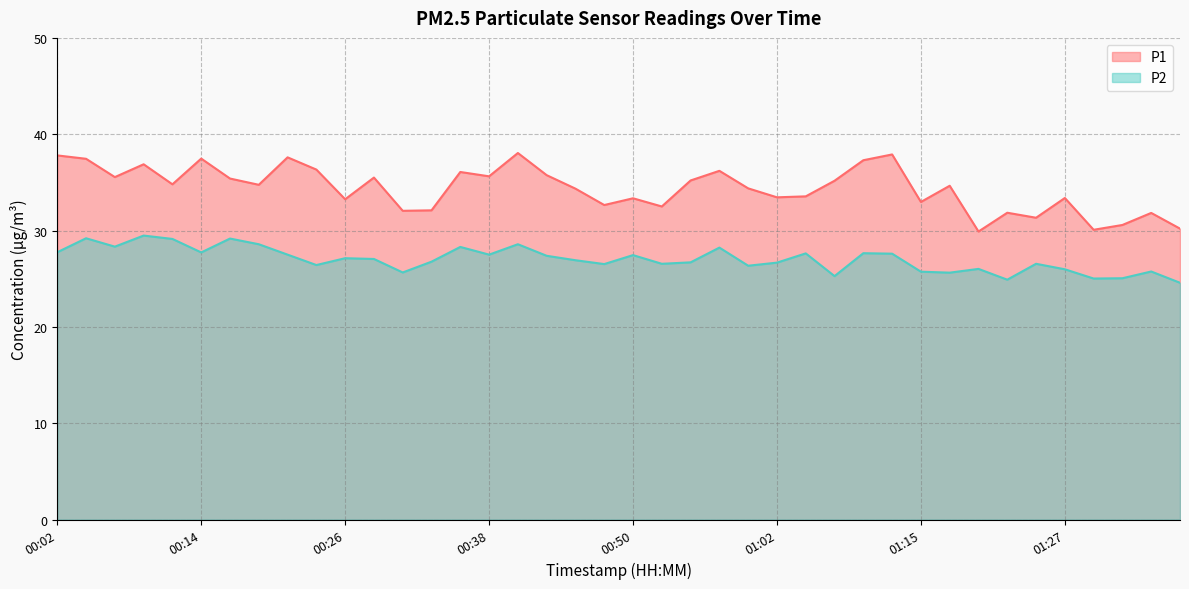

True or false: P1 and P2 cross at least once.

False